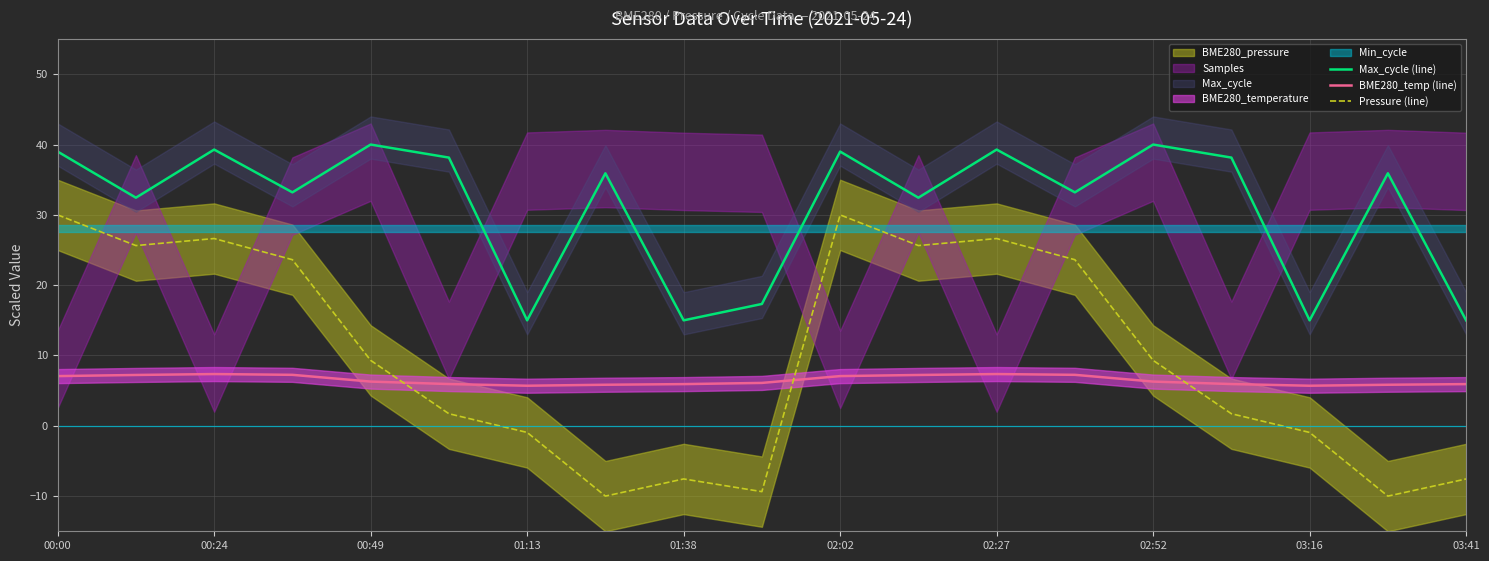

Is this an area chart (filled region under the line)?

No